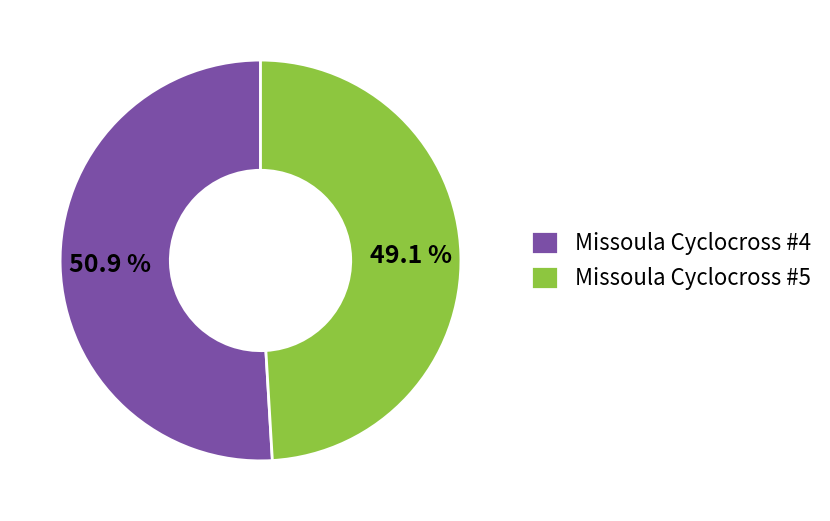

What is the ratio of the value at Missoula Cyclocross #5 to the value at Missoula Cyclocross #4?

1.0